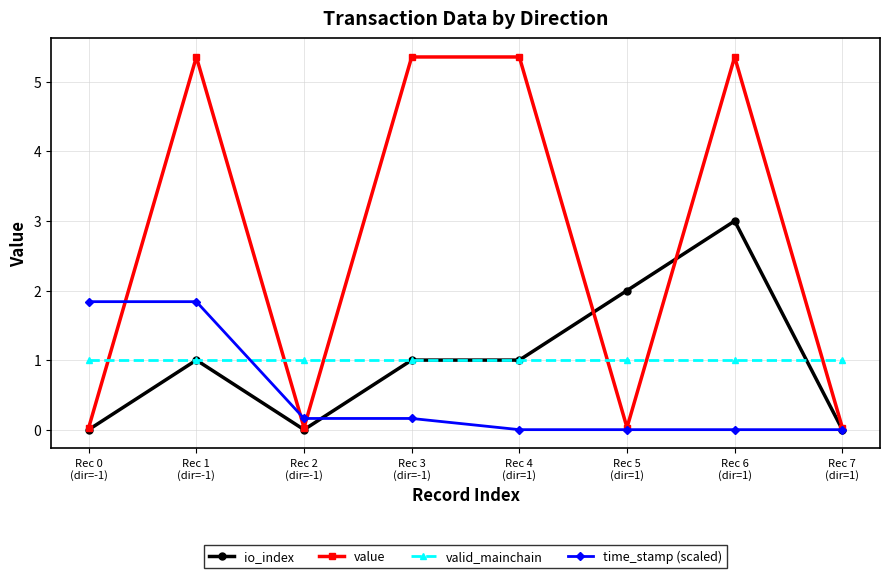

In value, how many points are lower than both neighbors (excluding endpoints)?

2